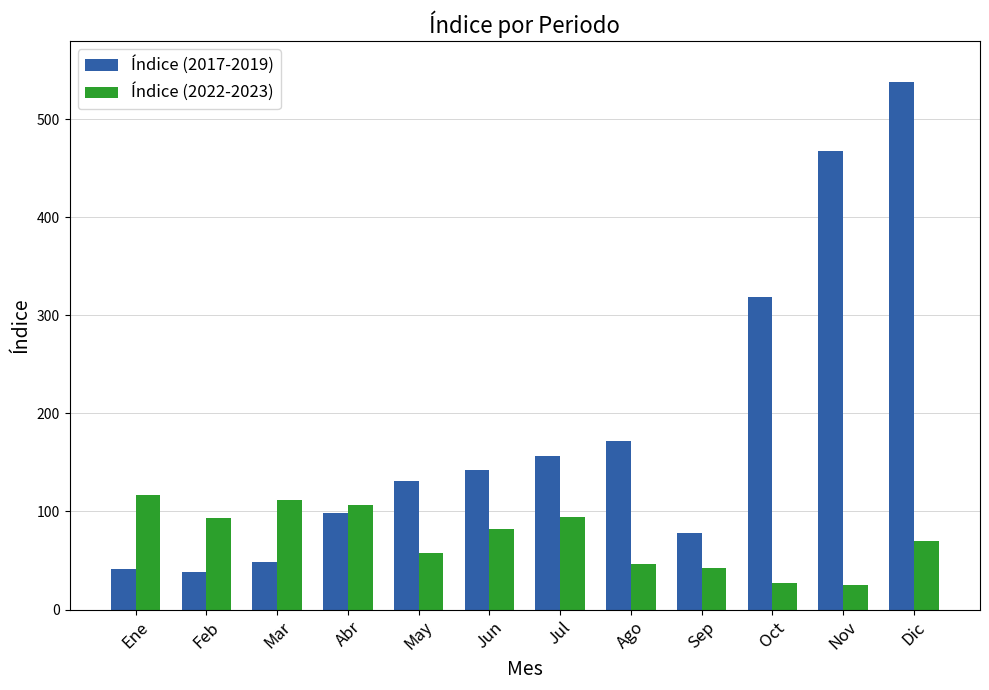

What position from the right is Feb?

11